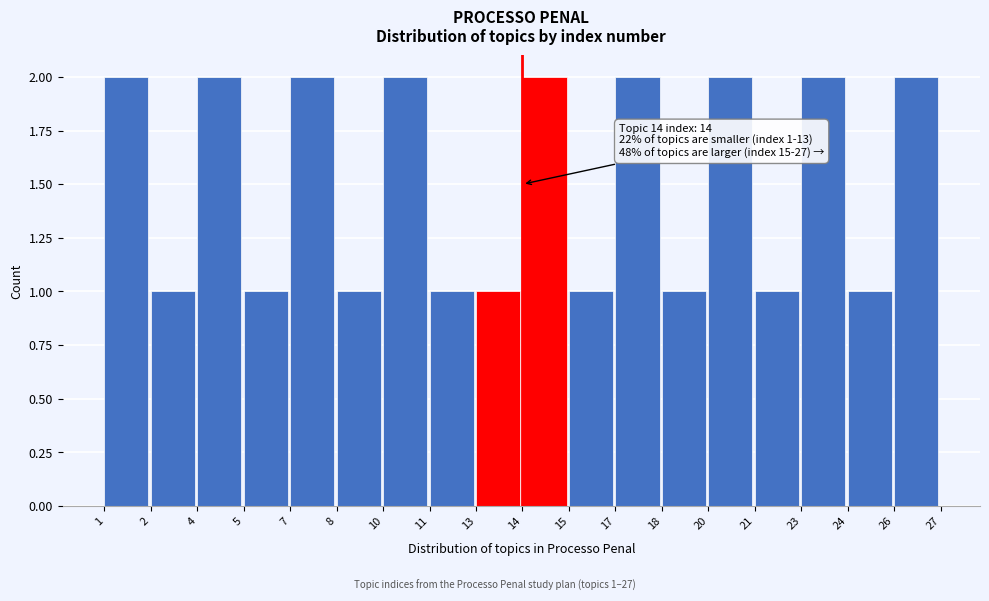

Reading left to right, list all the values displayed in this chart.

1=2	2=1	4=2	5=1	7=2	8=1	10=2	11=1	13=1	14=2	15=1	17=2	18=1	20=2	21=1	23=2	24=1	26=2